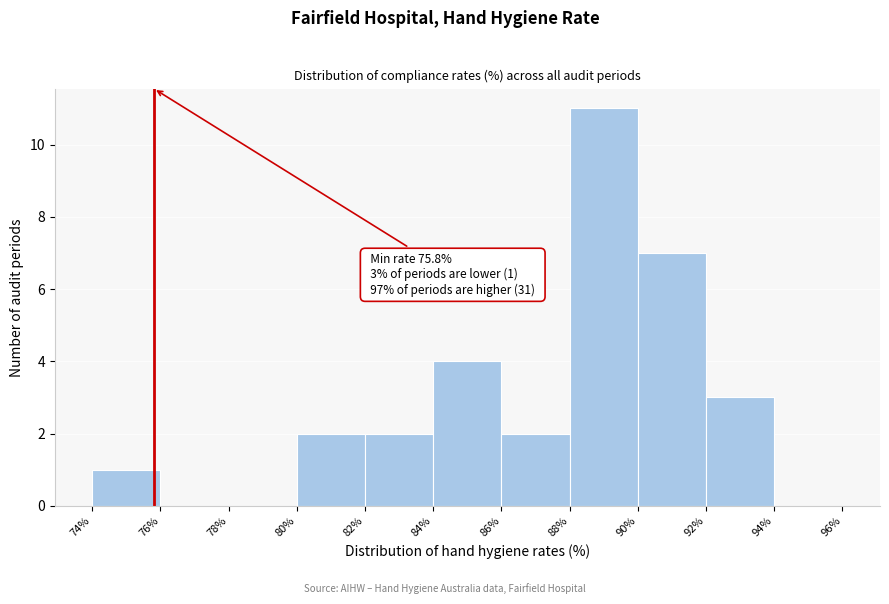

Which range on the x-axis has the tallest bar?

88% to 90%